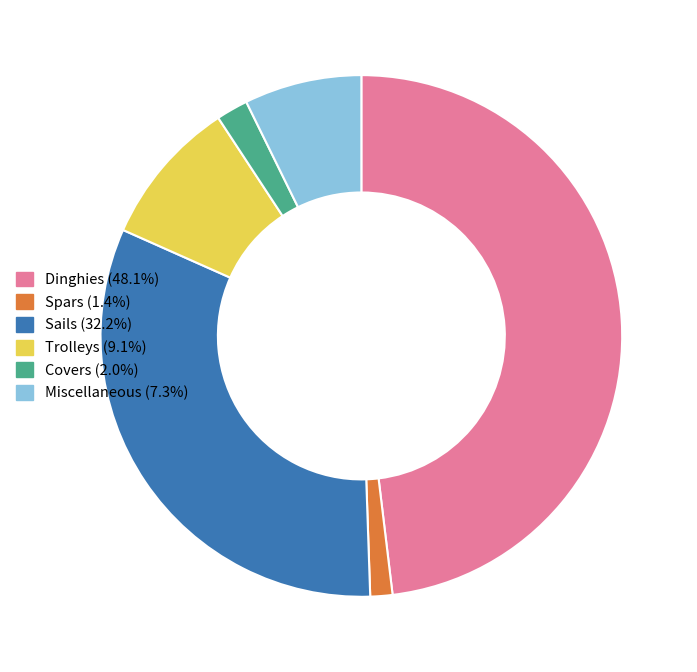

Does Trolleys (9.1%) account for over 50% of the chart?

No